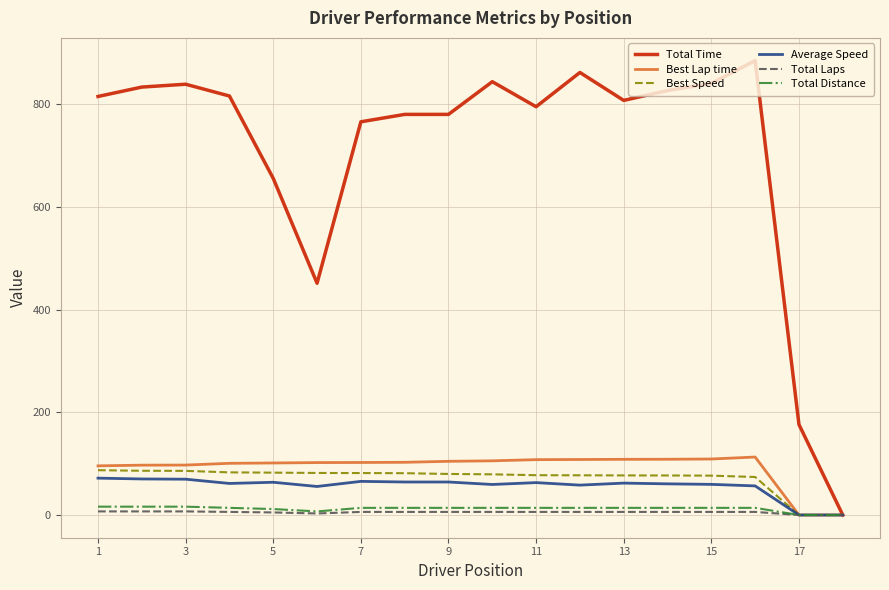

Which series has the widest spread of values?

Total Time